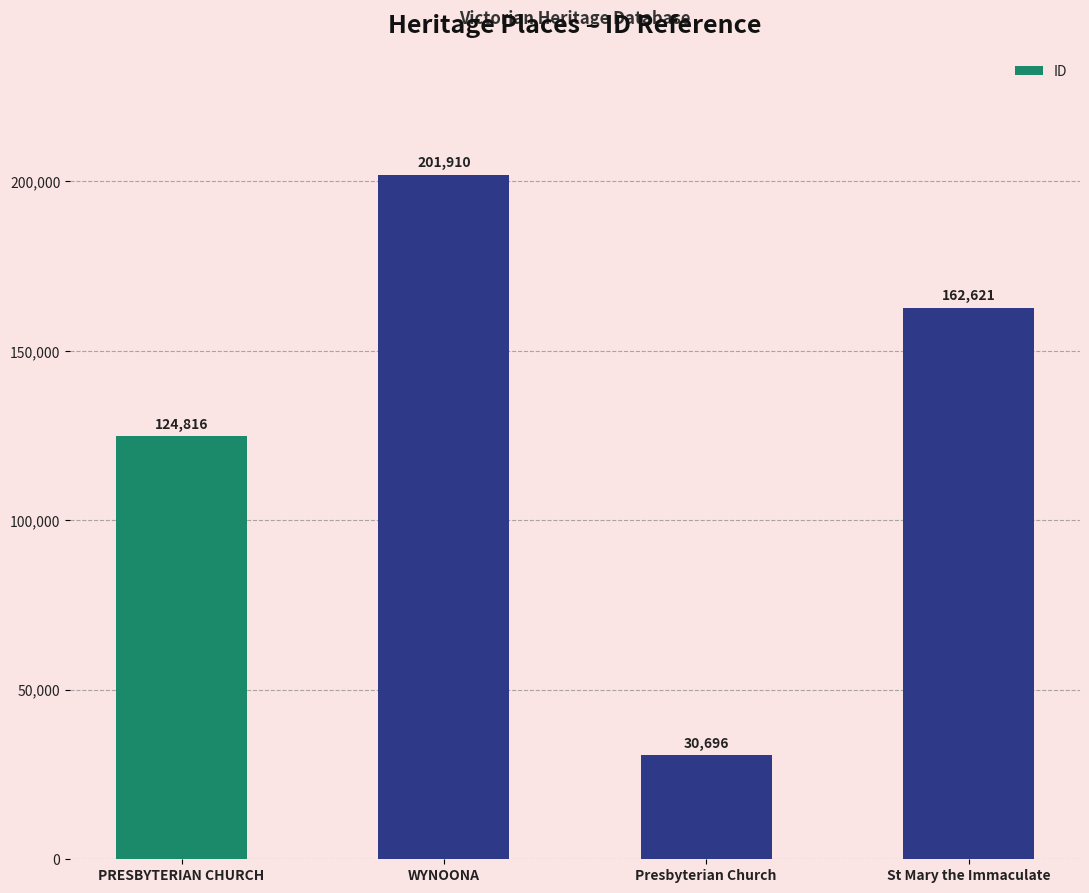

Is it true that the value at Presbyterian Church is 42249?

False